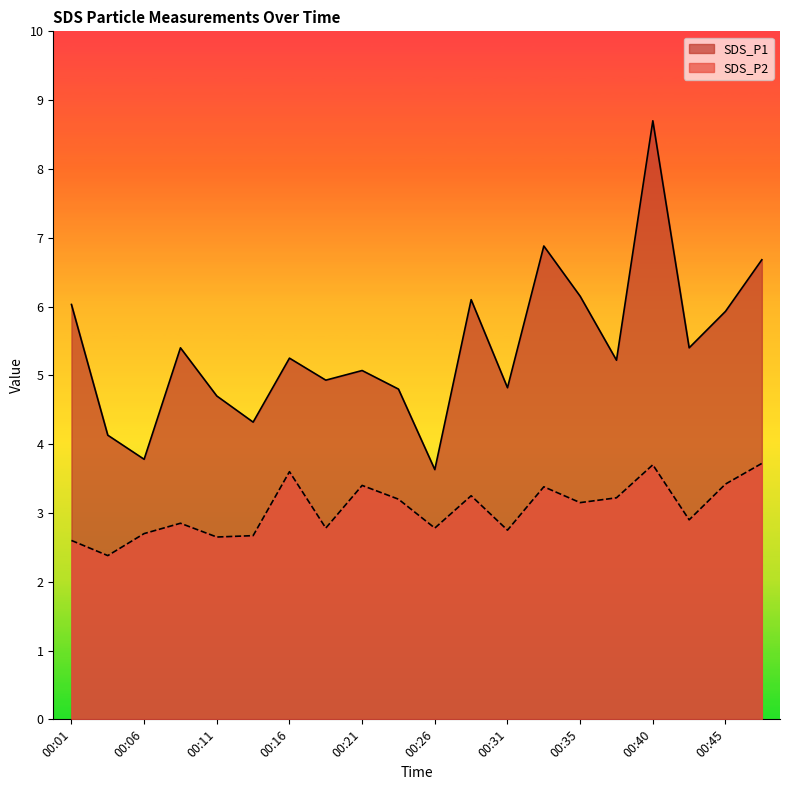

What is the spread (max minus min) of values at 00:21?

1.7